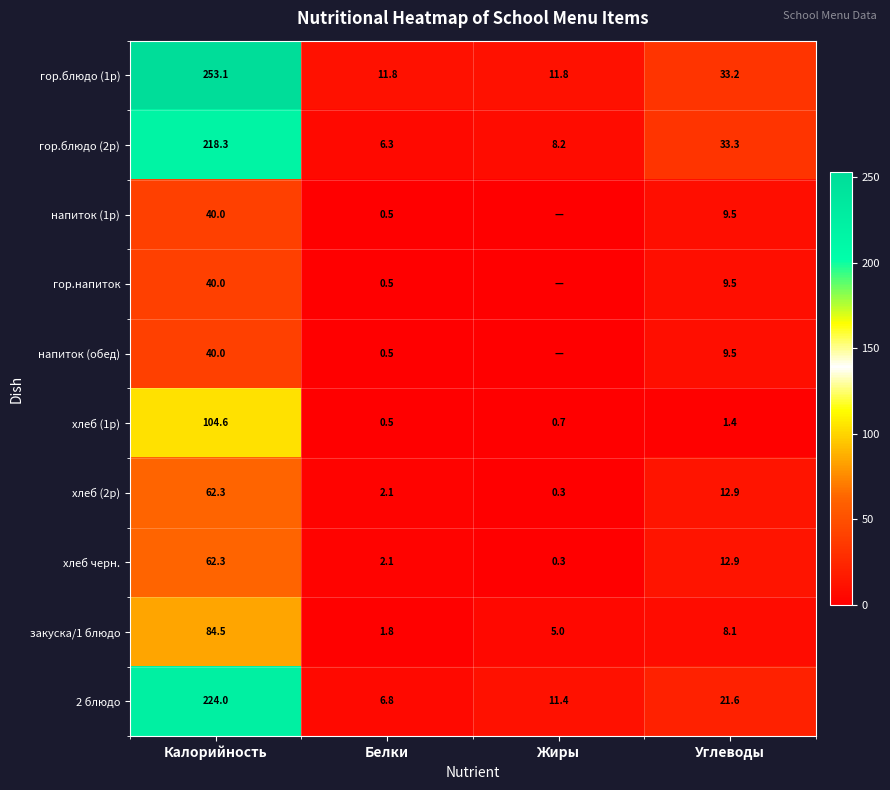

Which label corresponds to the smallest value in the chart?

Жиры